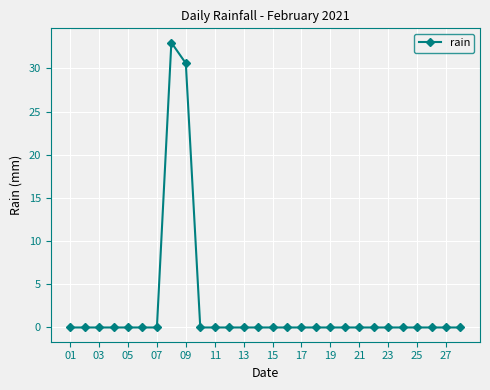

Reading right to left, extract all data points from this chart.

0.0	0.0	0.0	0.0	0.0	0.0	0.0	0.0	0.0	0.0	0.0	0.0	0.0	0.0	0.0	0.0	0.0	0.0	0.0	30.6	33.0	0.0	0.0	0.0	0.0	0.0	0.0	0.0